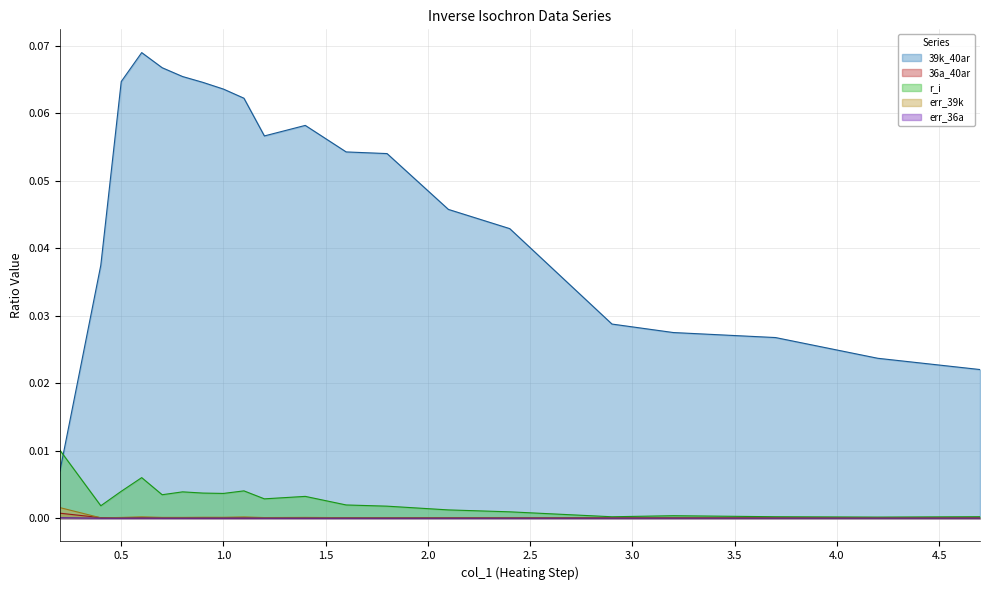

Where is the first local maximum for 36a_40ar?

1.0